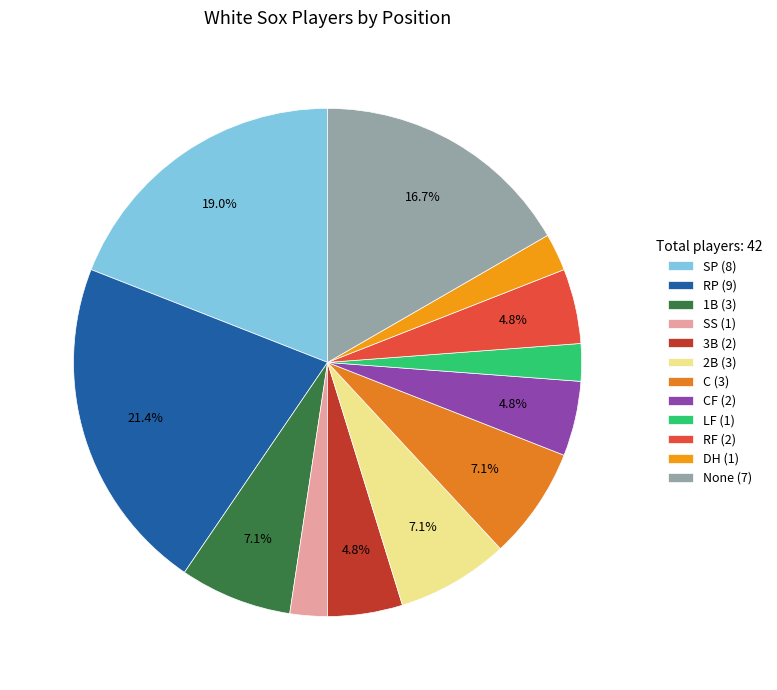

How many slices are in this pie chart?

12